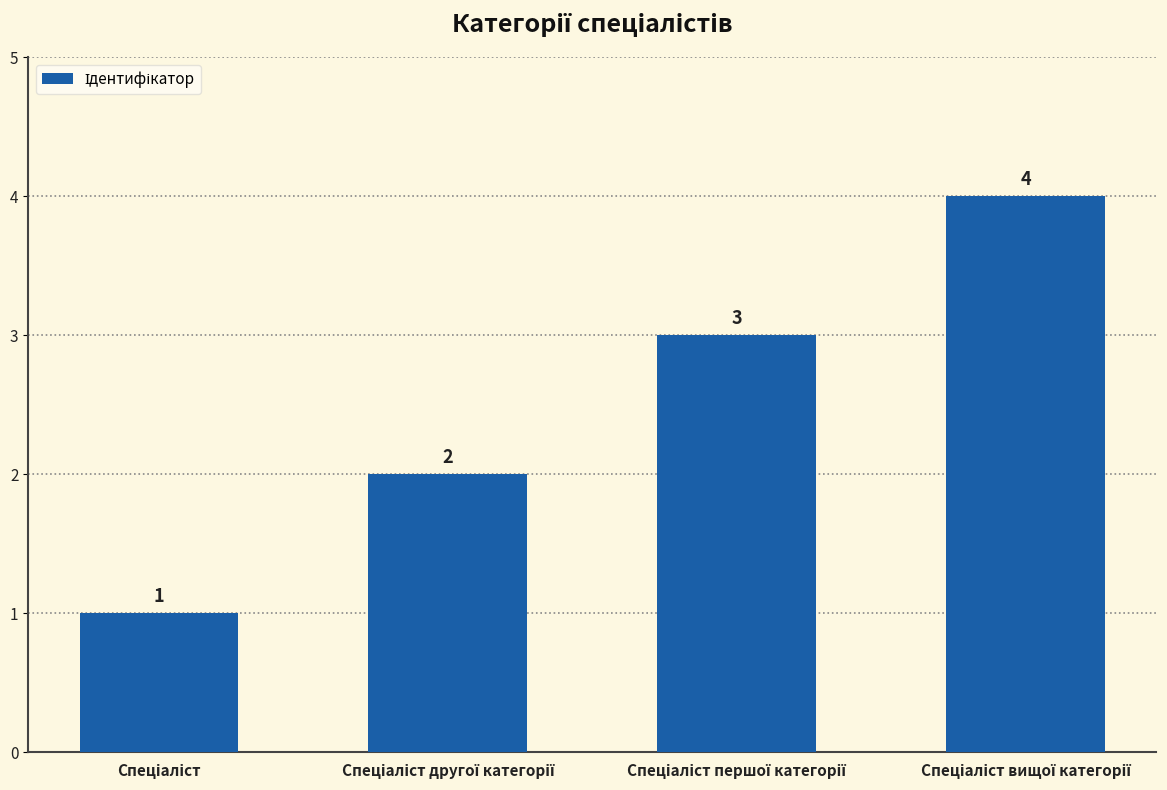

What is the maximum value shown in the chart?

4